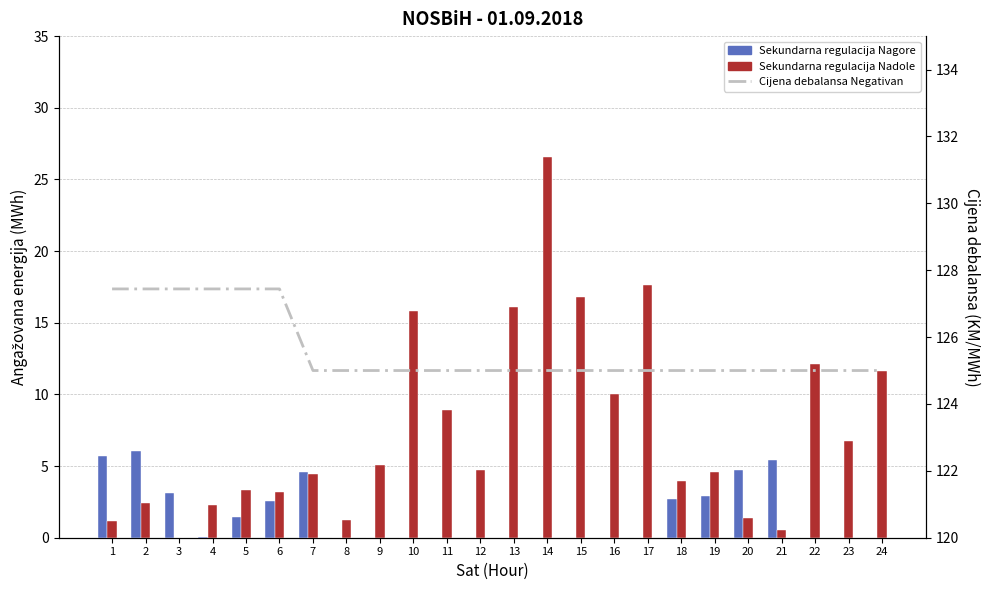

The Cijena debalansa Negativan series shows 127.4 at 4. True or false?

True